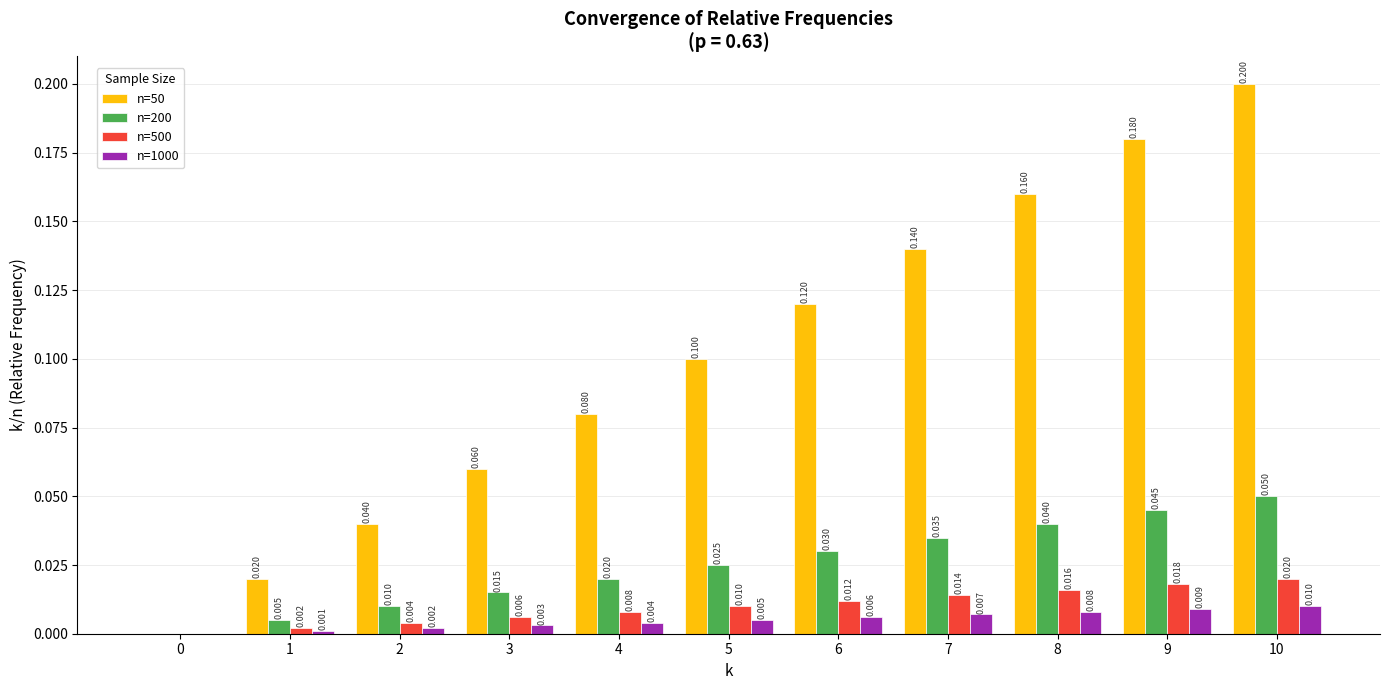

How many groups of bars are there?

11